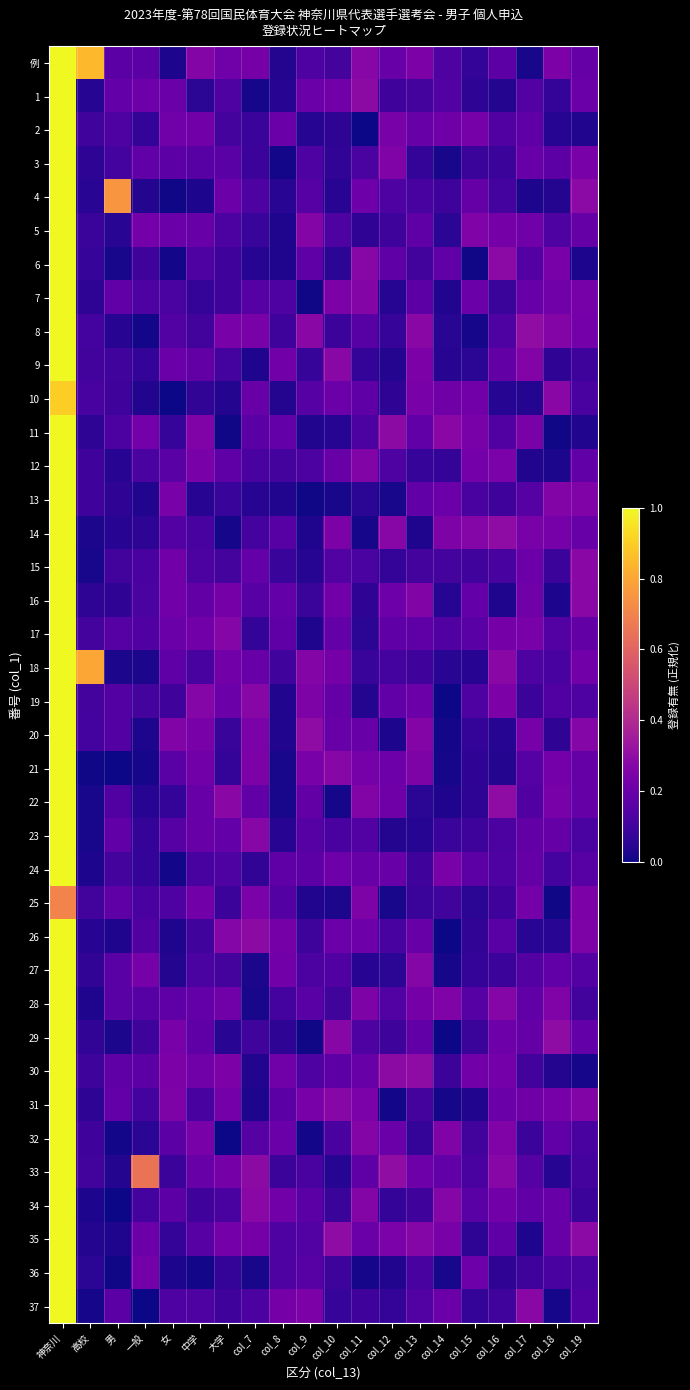

Reading left to right, transcribe all the data shown in this chart.

例: 神奈川=1.0	高校=0.8	男=0.2	一般=0.2	女=0.0	中学=0.3	大学=0.2	col_7=0.2	col_8=0.0	col_9=0.1	col_10=0.1	col_11=0.3	col_12=0.2	col_13=0.2	col_14=0.1	col_15=0.1	col_16=0.2	col_17=0.0	col_18=0.2	col_19=0.2
1: 神奈川=1.0	高校=0.0	男=0.2	一般=0.2	女=0.2	中学=0.1	大学=0.1	col_7=0.0	col_8=0.0	col_9=0.2	col_10=0.2	col_11=0.3	col_12=0.1	col_13=0.1	col_14=0.1	col_15=0.1	col_16=0.0	col_17=0.1	col_18=0.1	col_19=0.2
2: 神奈川=1.0	高校=0.1	男=0.1	一般=0.1	女=0.2	中学=0.2	大学=0.1	col_7=0.1	col_8=0.2	col_9=0.0	col_10=0.1	col_11=0.0	col_12=0.2	col_13=0.2	col_14=0.2	col_15=0.2	col_16=0.1	col_17=0.2	col_18=0.0	col_19=0.0
3: 神奈川=1.0	高校=0.1	男=0.1	一般=0.2	女=0.2	中学=0.2	大学=0.2	col_7=0.1	col_8=0.0	col_9=0.1	col_10=0.1	col_11=0.1	col_12=0.3	col_13=0.1	col_14=0.0	col_15=0.1	col_16=0.1	col_17=0.2	col_18=0.2	col_19=0.2
4: 神奈川=1.0	高校=0.0	男=0.8	一般=0.0	女=0.0	中学=0.0	大学=0.2	col_7=0.1	col_8=0.0	col_9=0.1	col_10=0.0	col_11=0.2	col_12=0.1	col_13=0.1	col_14=0.1	col_15=0.2	col_16=0.1	col_17=0.0	col_18=0.0	col_19=0.3
5: 神奈川=1.0	高校=0.1	男=0.1	一般=0.2	女=0.2	中学=0.2	大学=0.1	col_7=0.1	col_8=0.0	col_9=0.3	col_10=0.1	col_11=0.1	col_12=0.1	col_13=0.2	col_14=0.1	col_15=0.3	col_16=0.2	col_17=0.2	col_18=0.1	col_19=0.2
6: 神奈川=1.0	高校=0.1	男=0.0	一般=0.1	女=0.0	中学=0.1	大学=0.1	col_7=0.0	col_8=0.0	col_9=0.2	col_10=0.1	col_11=0.3	col_12=0.2	col_13=0.1	col_14=0.2	col_15=0.0	col_16=0.3	col_17=0.1	col_18=0.2	col_19=0.0
7: 神奈川=1.0	高校=0.1	男=0.2	一般=0.1	女=0.1	中学=0.1	大学=0.1	col_7=0.2	col_8=0.1	col_9=0.0	col_10=0.2	col_11=0.3	col_12=0.0	col_13=0.2	col_14=0.0	col_15=0.2	col_16=0.1	col_17=0.2	col_18=0.2	col_19=0.2
8: 神奈川=1.0	高校=0.1	男=0.0	一般=0.0	女=0.1	中学=0.1	大学=0.2	col_7=0.2	col_8=0.1	col_9=0.3	col_10=0.1	col_11=0.2	col_12=0.1	col_13=0.3	col_14=0.0	col_15=0.0	col_16=0.1	col_17=0.3	col_18=0.3	col_19=0.2
9: 神奈川=1.0	高校=0.1	男=0.1	一般=0.1	女=0.2	中学=0.2	大学=0.1	col_7=0.0	col_8=0.2	col_9=0.1	col_10=0.3	col_11=0.1	col_12=0.0	col_13=0.2	col_14=0.0	col_15=0.1	col_16=0.2	col_17=0.3	col_18=0.1	col_19=0.1
10: 神奈川=0.9	高校=0.1	男=0.1	一般=0.0	女=0.0	中学=0.1	大学=0.0	col_7=0.2	col_8=0.0	col_9=0.2	col_10=0.2	col_11=0.2	col_12=0.1	col_13=0.2	col_14=0.2	col_15=0.2	col_16=0.0	col_17=0.0	col_18=0.3	col_19=0.1
11: 神奈川=1.0	高校=0.1	男=0.1	一般=0.2	女=0.1	中学=0.3	大学=0.0	col_7=0.2	col_8=0.2	col_9=0.0	col_10=0.0	col_11=0.1	col_12=0.3	col_13=0.2	col_14=0.3	col_15=0.2	col_16=0.1	col_17=0.2	col_18=0.0	col_19=0.0
12: 神奈川=1.0	高校=0.1	男=0.0	一般=0.1	女=0.2	中学=0.2	大学=0.2	col_7=0.1	col_8=0.1	col_9=0.1	col_10=0.2	col_11=0.3	col_12=0.1	col_13=0.1	col_14=0.1	col_15=0.2	col_16=0.2	col_17=0.0	col_18=0.0	col_19=0.2
13: 神奈川=1.0	高校=0.1	男=0.1	一般=0.0	女=0.2	中学=0.0	大学=0.1	col_7=0.0	col_8=0.0	col_9=0.0	col_10=0.0	col_11=0.1	col_12=0.0	col_13=0.2	col_14=0.2	col_15=0.1	col_16=0.1	col_17=0.2	col_18=0.3	col_19=0.3
14: 神奈川=1.0	高校=0.0	男=0.0	一般=0.1	女=0.1	中学=0.1	大学=0.0	col_7=0.1	col_8=0.2	col_9=0.0	col_10=0.2	col_11=0.0	col_12=0.3	col_13=0.0	col_14=0.3	col_15=0.3	col_16=0.3	col_17=0.2	col_18=0.2	col_19=0.2
15: 神奈川=1.0	高校=0.0	男=0.1	一般=0.1	女=0.2	中学=0.1	大学=0.1	col_7=0.2	col_8=0.1	col_9=0.0	col_10=0.1	col_11=0.1	col_12=0.1	col_13=0.1	col_14=0.1	col_15=0.1	col_16=0.1	col_17=0.2	col_18=0.1	col_19=0.3
16: 神奈川=1.0	高校=0.1	男=0.1	一般=0.1	女=0.2	中学=0.2	大学=0.2	col_7=0.2	col_8=0.2	col_9=0.1	col_10=0.2	col_11=0.1	col_12=0.2	col_13=0.3	col_14=0.0	col_15=0.2	col_16=0.0	col_17=0.2	col_18=0.0	col_19=0.3
17: 神奈川=1.0	高校=0.1	男=0.2	一般=0.1	女=0.2	中学=0.2	大学=0.3	col_7=0.1	col_8=0.2	col_9=0.0	col_10=0.2	col_11=0.1	col_12=0.2	col_13=0.2	col_14=0.1	col_15=0.2	col_16=0.2	col_17=0.2	col_18=0.1	col_19=0.2
18: 神奈川=1.0	高校=0.8	男=0.0	一般=0.0	女=0.2	中学=0.1	大学=0.2	col_7=0.2	col_8=0.1	col_9=0.3	col_10=0.2	col_11=0.1	col_12=0.1	col_13=0.1	col_14=0.0	col_15=0.0	col_16=0.3	col_17=0.1	col_18=0.1	col_19=0.2
19: 神奈川=1.0	高校=0.1	男=0.1	一般=0.1	女=0.1	中学=0.3	大学=0.2	col_7=0.3	col_8=0.0	col_9=0.3	col_10=0.2	col_11=0.0	col_12=0.2	col_13=0.2	col_14=0.0	col_15=0.1	col_16=0.2	col_17=0.1	col_18=0.1	col_19=0.1
20: 神奈川=1.0	高校=0.1	男=0.1	一般=0.0	女=0.3	中学=0.2	大学=0.1	col_7=0.2	col_8=0.0	col_9=0.3	col_10=0.2	col_11=0.2	col_12=0.0	col_13=0.3	col_14=0.0	col_15=0.1	col_16=0.0	col_17=0.2	col_18=0.1	col_19=0.3
21: 神奈川=1.0	高校=0.0	男=0.0	一般=0.0	女=0.2	中学=0.2	大学=0.1	col_7=0.2	col_8=0.0	col_9=0.2	col_10=0.3	col_11=0.2	col_12=0.2	col_13=0.3	col_14=0.0	col_15=0.1	col_16=0.0	col_17=0.2	col_18=0.2	col_19=0.2
22: 神奈川=1.0	高校=0.0	男=0.1	一般=0.0	女=0.1	中学=0.2	大学=0.3	col_7=0.2	col_8=0.0	col_9=0.2	col_10=0.0	col_11=0.3	col_12=0.2	col_13=0.1	col_14=0.0	col_15=0.1	col_16=0.3	col_17=0.1	col_18=0.2	col_19=0.2
23: 神奈川=1.0	高校=0.0	男=0.2	一般=0.1	女=0.1	中学=0.2	大学=0.2	col_7=0.3	col_8=0.0	col_9=0.2	col_10=0.1	col_11=0.1	col_12=0.0	col_13=0.0	col_14=0.1	col_15=0.1	col_16=0.1	col_17=0.2	col_18=0.2	col_19=0.1
24: 神奈川=1.0	高校=0.0	男=0.1	一般=0.1	女=0.0	中学=0.1	大学=0.1	col_7=0.1	col_8=0.2	col_9=0.2	col_10=0.2	col_11=0.2	col_12=0.2	col_13=0.1	col_14=0.2	col_15=0.2	col_16=0.1	col_17=0.2	col_18=0.1	col_19=0.2
25: 神奈川=0.7	高校=0.1	男=0.2	一般=0.1	女=0.1	中学=0.2	大学=0.1	col_7=0.2	col_8=0.1	col_9=0.0	col_10=0.0	col_11=0.3	col_12=0.0	col_13=0.1	col_14=0.1	col_15=0.1	col_16=0.1	col_17=0.2	col_18=0.0	col_19=0.2
26: 神奈川=1.0	高校=0.0	男=0.0	一般=0.1	女=0.0	中学=0.1	大学=0.3	col_7=0.3	col_8=0.2	col_9=0.1	col_10=0.2	col_11=0.2	col_12=0.1	col_13=0.2	col_14=0.0	col_15=0.1	col_16=0.2	col_17=0.0	col_18=0.0	col_19=0.3
27: 神奈川=1.0	高校=0.1	男=0.2	一般=0.2	女=0.0	中学=0.1	大学=0.1	col_7=0.0	col_8=0.2	col_9=0.1	col_10=0.1	col_11=0.0	col_12=0.1	col_13=0.3	col_14=0.0	col_15=0.1	col_16=0.1	col_17=0.1	col_18=0.2	col_19=0.1
28: 神奈川=1.0	高校=0.0	男=0.2	一般=0.1	女=0.2	中学=0.2	大学=0.2	col_7=0.0	col_8=0.1	col_9=0.2	col_10=0.1	col_11=0.3	col_12=0.1	col_13=0.2	col_14=0.3	col_15=0.2	col_16=0.3	col_17=0.2	col_18=0.3	col_19=0.1
29: 神奈川=1.0	高校=0.1	男=0.0	一般=0.1	女=0.2	中学=0.2	大学=0.1	col_7=0.1	col_8=0.1	col_9=0.0	col_10=0.3	col_11=0.1	col_12=0.1	col_13=0.2	col_14=0.0	col_15=0.1	col_16=0.2	col_17=0.2	col_18=0.3	col_19=0.2
30: 神奈川=1.0	高校=0.1	男=0.2	一般=0.2	女=0.2	中学=0.2	大学=0.2	col_7=0.0	col_8=0.2	col_9=0.1	col_10=0.2	col_11=0.2	col_12=0.3	col_13=0.3	col_14=0.1	col_15=0.2	col_16=0.2	col_17=0.1	col_18=0.0	col_19=0.0
31: 神奈川=1.0	高校=0.1	男=0.2	一般=0.1	女=0.3	中学=0.1	大学=0.2	col_7=0.0	col_8=0.2	col_9=0.2	col_10=0.3	col_11=0.2	col_12=0.0	col_13=0.1	col_14=0.0	col_15=0.0	col_16=0.2	col_17=0.2	col_18=0.2	col_19=0.3
32: 神奈川=1.0	高校=0.1	男=0.0	一般=0.1	女=0.2	中学=0.2	大学=0.0	col_7=0.1	col_8=0.2	col_9=0.0	col_10=0.1	col_11=0.3	col_12=0.2	col_13=0.1	col_14=0.3	col_15=0.1	col_16=0.3	col_17=0.1	col_18=0.2	col_19=0.1
33: 神奈川=1.0	高校=0.1	男=0.0	一般=0.7	女=0.1	中学=0.2	大学=0.2	col_7=0.3	col_8=0.1	col_9=0.1	col_10=0.0	col_11=0.2	col_12=0.3	col_13=0.2	col_14=0.2	col_15=0.1	col_16=0.3	col_17=0.1	col_18=0.0	col_19=0.1
34: 神奈川=1.0	高校=0.0	男=0.0	一般=0.1	女=0.2	中学=0.1	大学=0.1	col_7=0.3	col_8=0.2	col_9=0.2	col_10=0.1	col_11=0.3	col_12=0.1	col_13=0.1	col_14=0.3	col_15=0.2	col_16=0.2	col_17=0.2	col_18=0.2	col_19=0.1
35: 神奈川=1.0	高校=0.0	男=0.0	一般=0.2	女=0.1	中学=0.2	大学=0.2	col_7=0.2	col_8=0.1	col_9=0.1	col_10=0.3	col_11=0.2	col_12=0.2	col_13=0.3	col_14=0.2	col_15=0.1	col_16=0.2	col_17=0.0	col_18=0.2	col_19=0.3
36: 神奈川=1.0	高校=0.1	男=0.0	一般=0.2	女=0.0	中学=0.0	大学=0.1	col_7=0.0	col_8=0.1	col_9=0.2	col_10=0.1	col_11=0.0	col_12=0.0	col_13=0.1	col_14=0.0	col_15=0.2	col_16=0.1	col_17=0.1	col_18=0.1	col_19=0.1
37: 神奈川=1.0	高校=0.0	男=0.2	一般=0.0	女=0.1	中学=0.1	大学=0.1	col_7=0.1	col_8=0.2	col_9=0.2	col_10=0.1	col_11=0.1	col_12=0.1	col_13=0.1	col_14=0.2	col_15=0.1	col_16=0.1	col_17=0.3	col_18=0.0	col_19=0.1